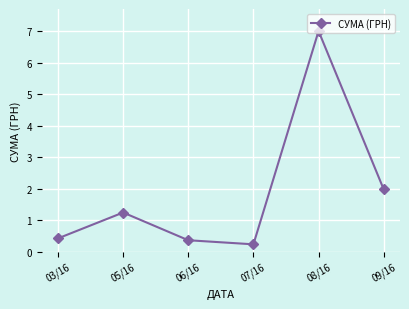

Reading left to right, extract all data points from this chart.

03/16=0.4	05/16=1.2	06/16=0.4	07/16=0.2	08/16=7.0	09/16=2.0